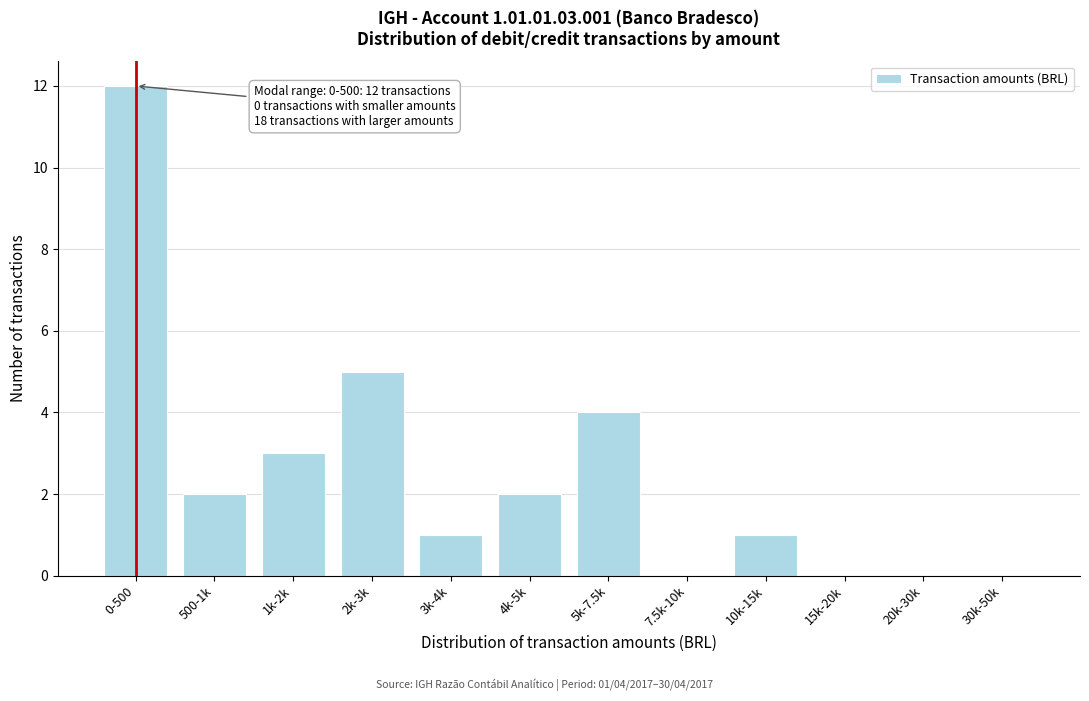

Reading left to right, extract all data points from this chart.

0-500=12	500-1k=2	1k-2k=3	2k-3k=5	3k-4k=1	4k-5k=2	5k-7.5k=4	7.5k-10k=0	10k-15k=1	15k-20k=0	20k-30k=0	30k-50k=0